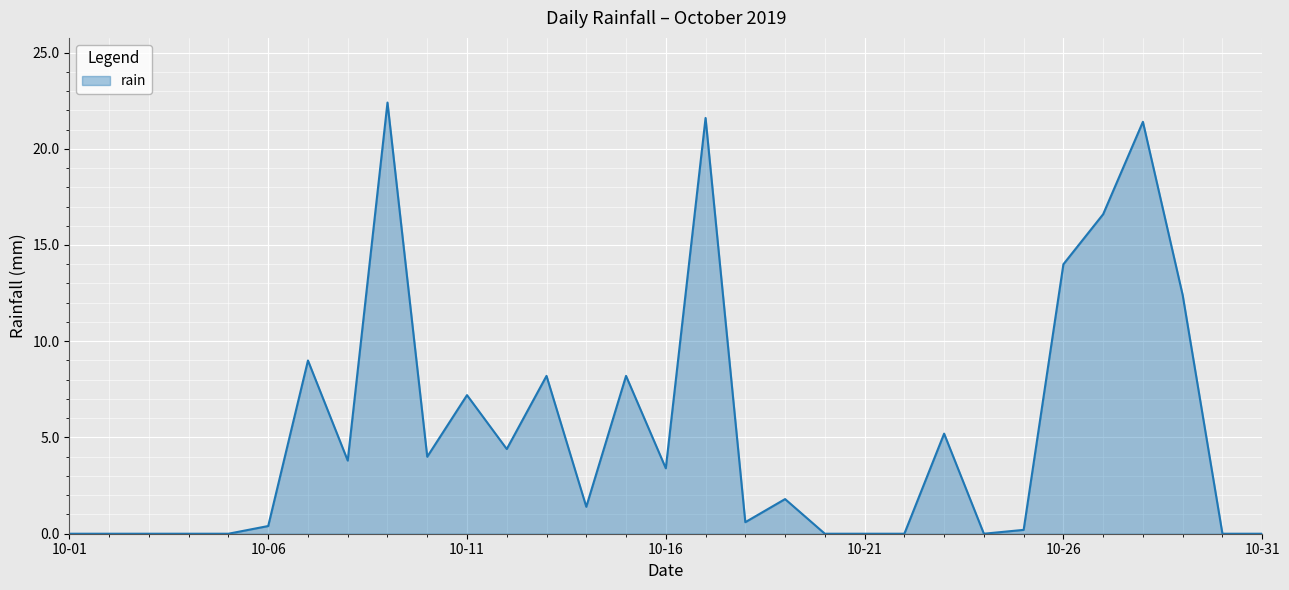

What is the difference between the maximum and minimum values?

22.4